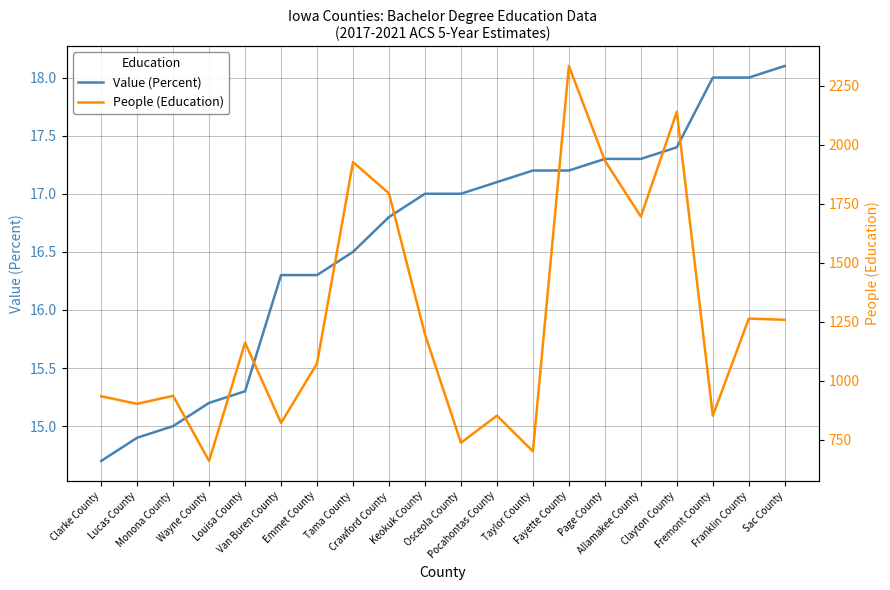

What is the difference between the Value (Percent) values at Clarke County and Sac County?

3.4